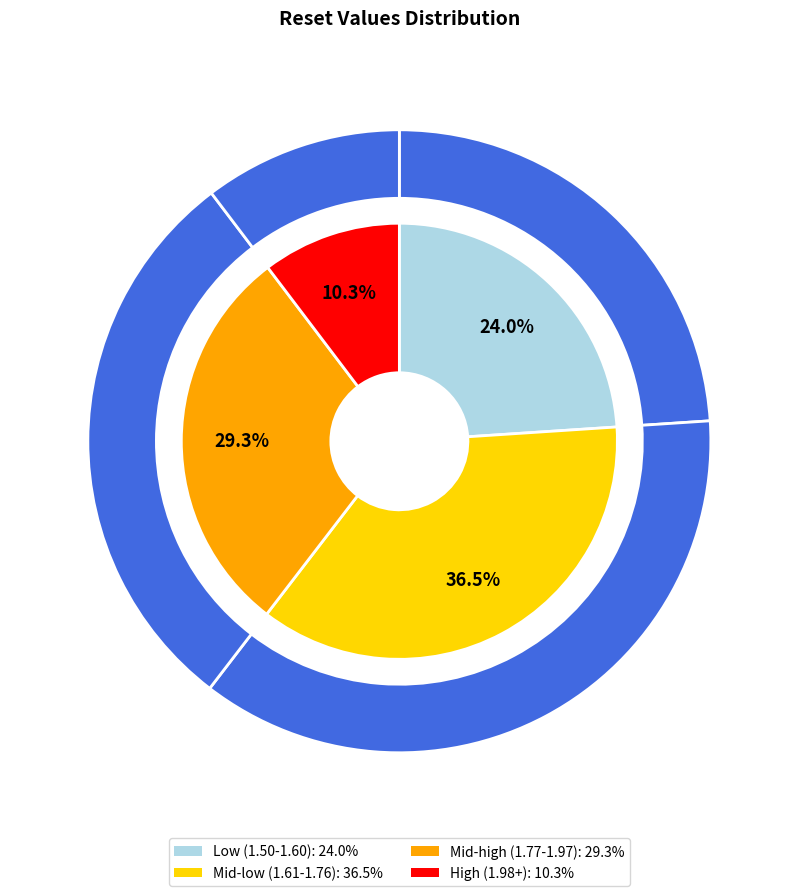

Between 1.6 and 1.76, which is larger?

1.76